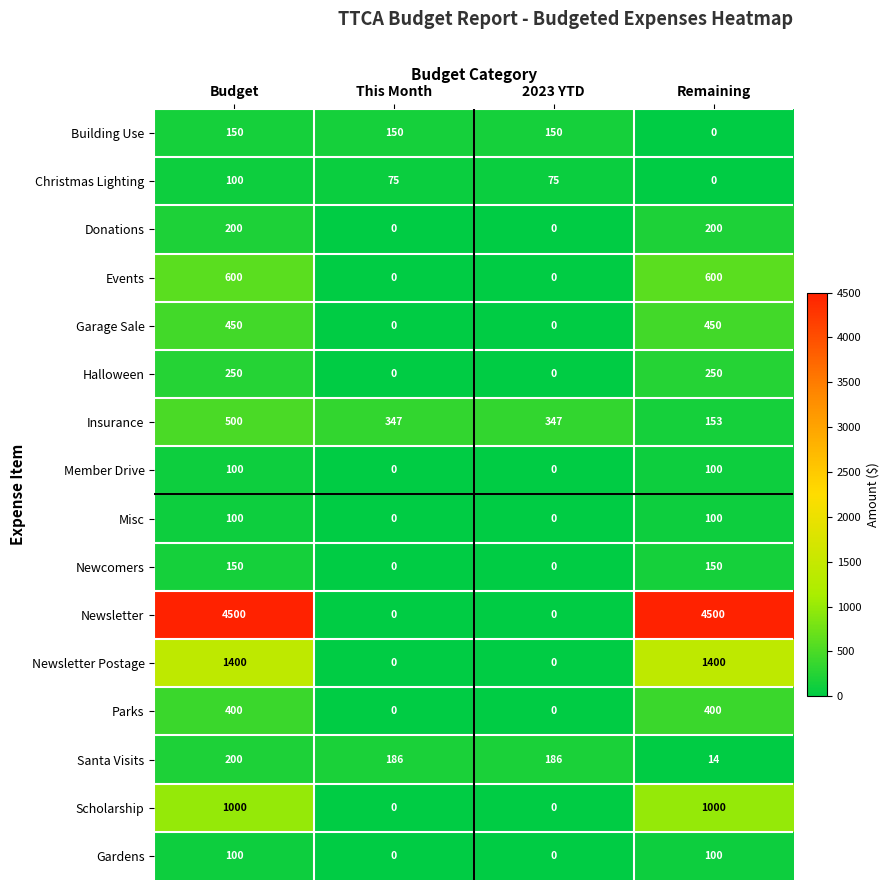

Is it true that Insurance equals 572 at 2023 YTD?

False